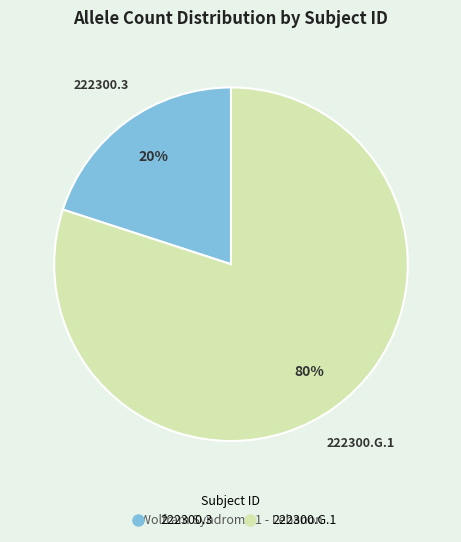

Rank the categories by value from lowest to highest.

222300.3, 222300.G.1